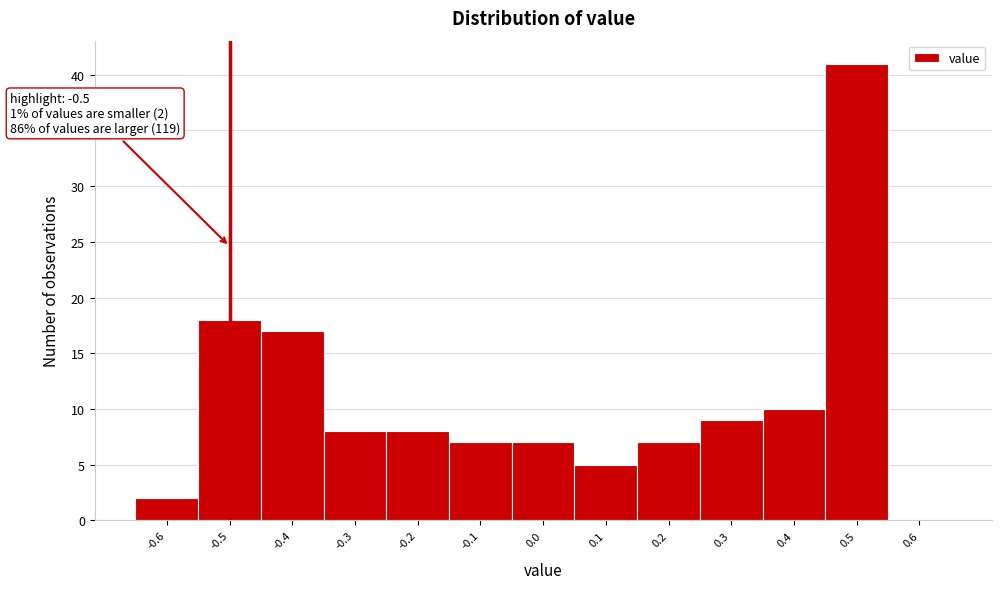

Over which range of the x-axis is the bar tallest?

0.45 to 0.55